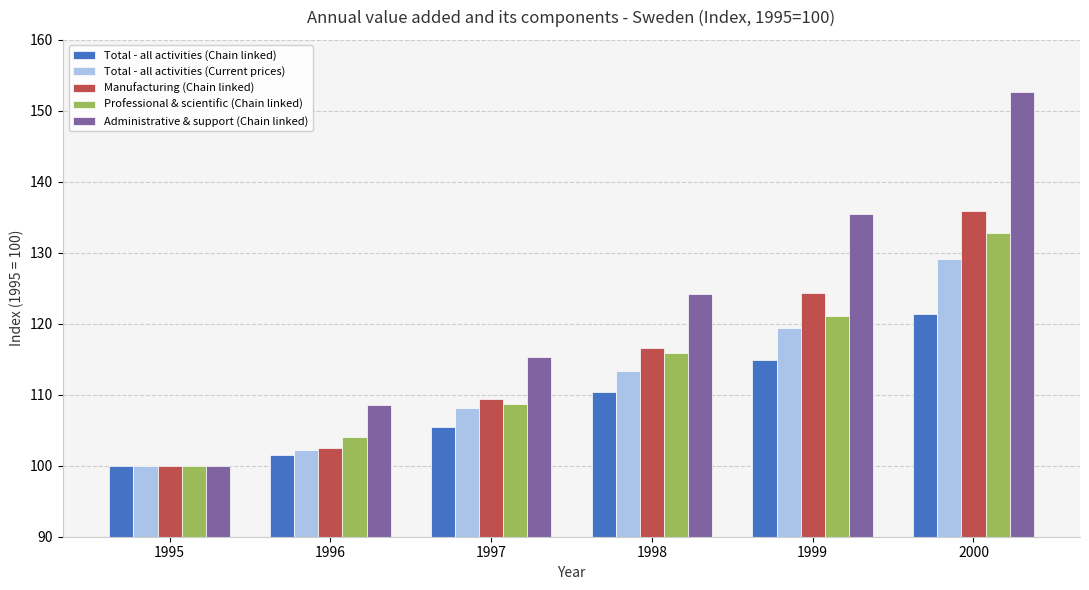

Is it true that Professional & scientific (Chain linked) equals 121.1 at 1999?

True